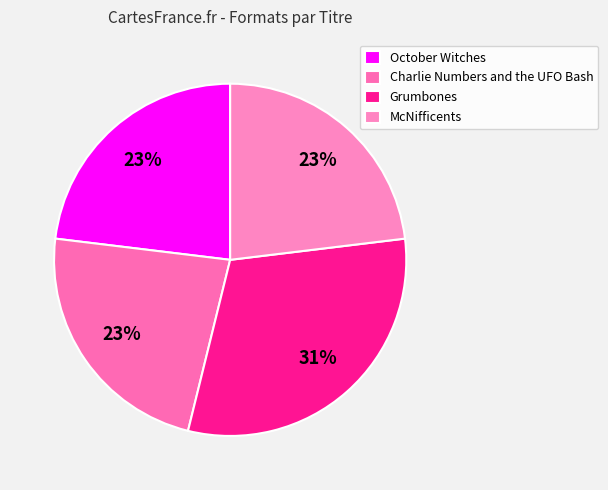

How many segments does this pie chart have?

4